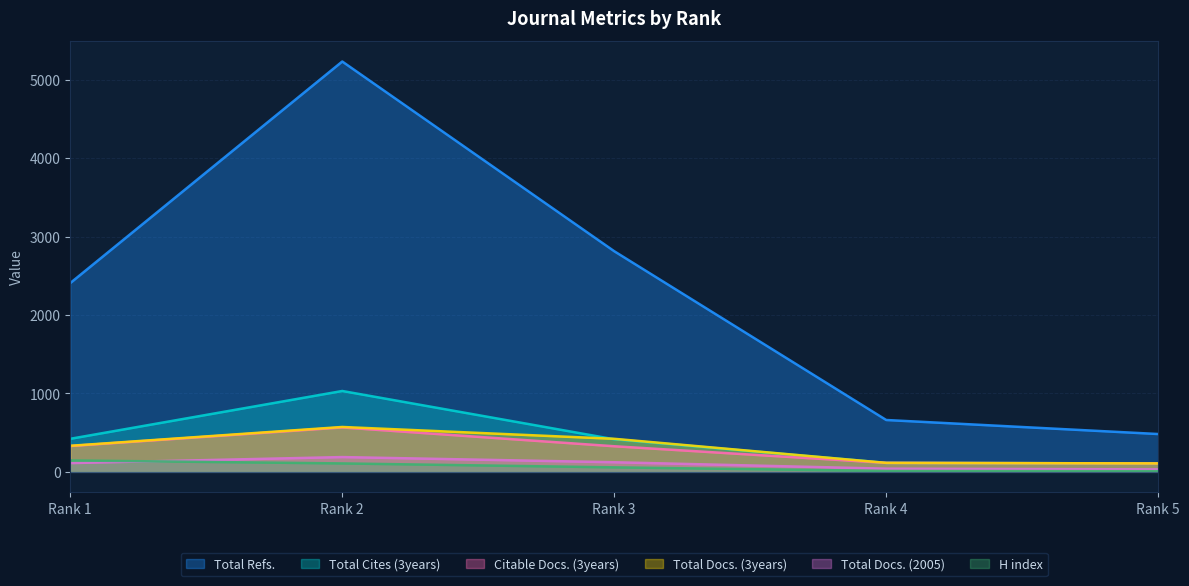

What is the value of the Total Docs. (2005) point at the 4th from the left?

40